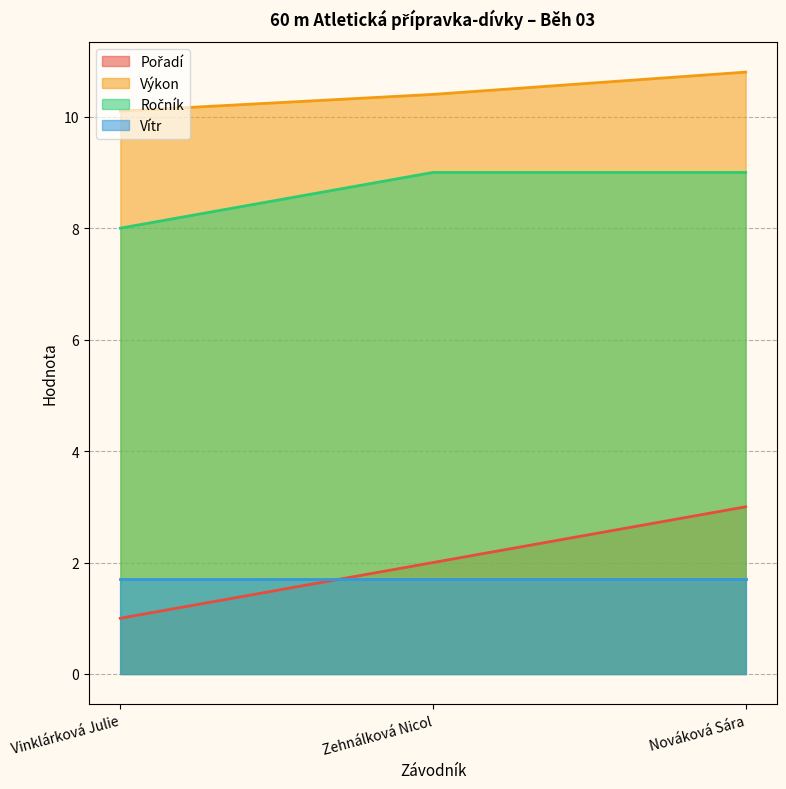

Where does the Pořadí series first go above 2?

Nováková Sára